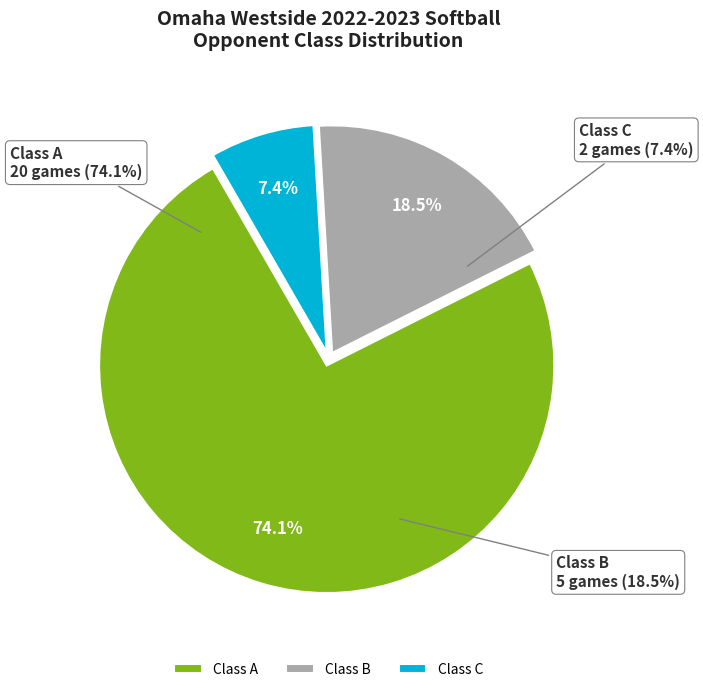

Do Class B and Class A together represent more than half of the pie?

Yes